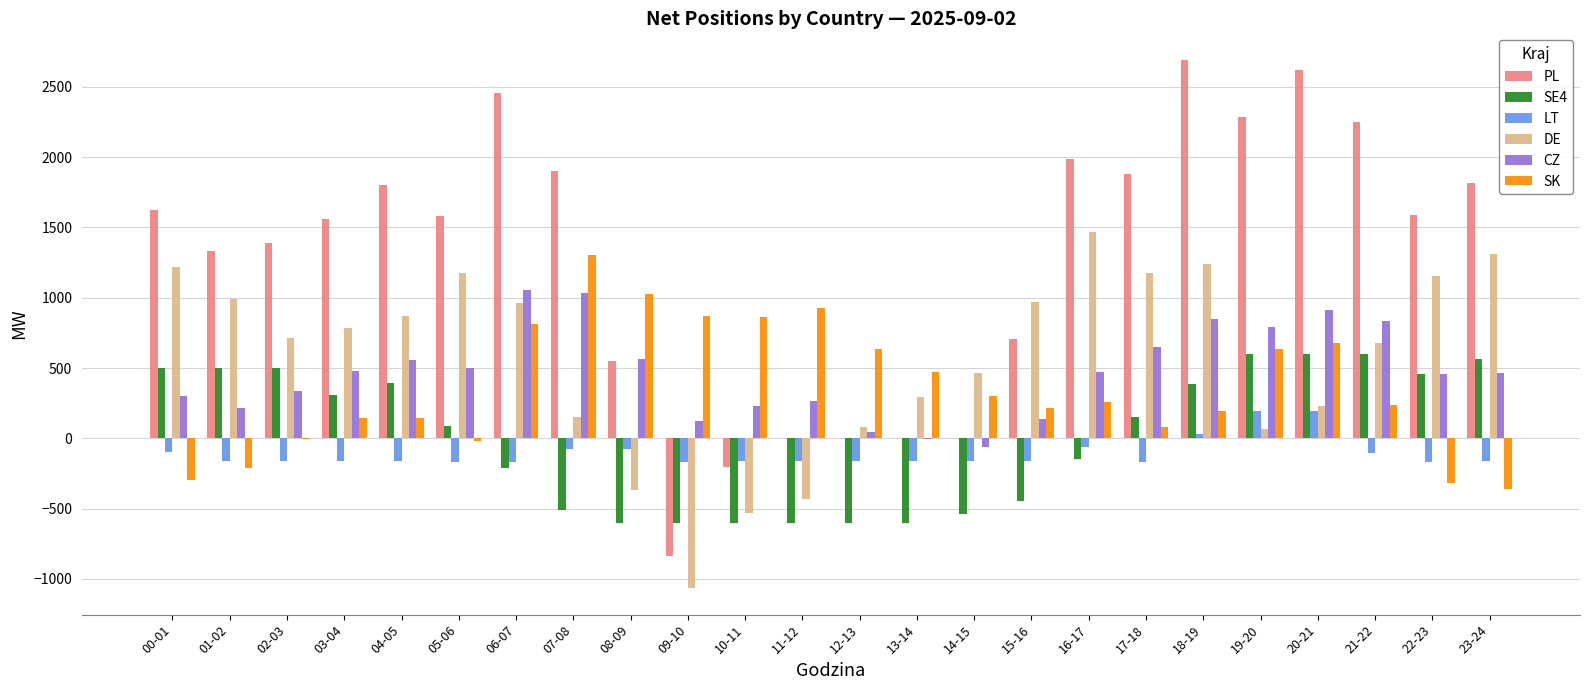

Is it true that SK equals 1350.9 at 06-07?

False